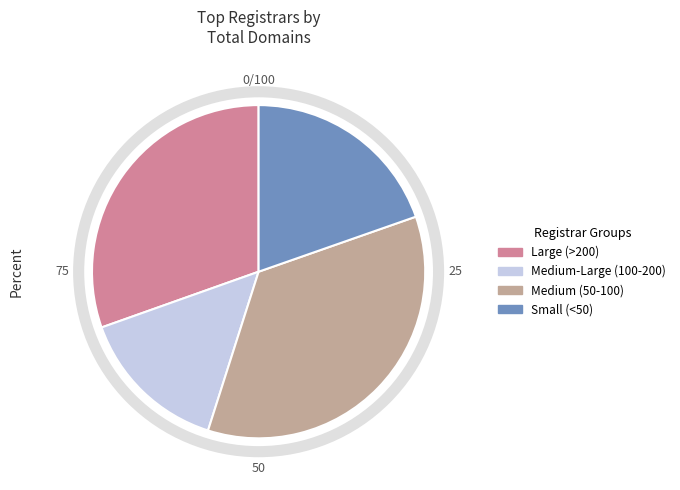

Between Small (<50) and Medium-Large (100-200), which is larger?

Small (<50)